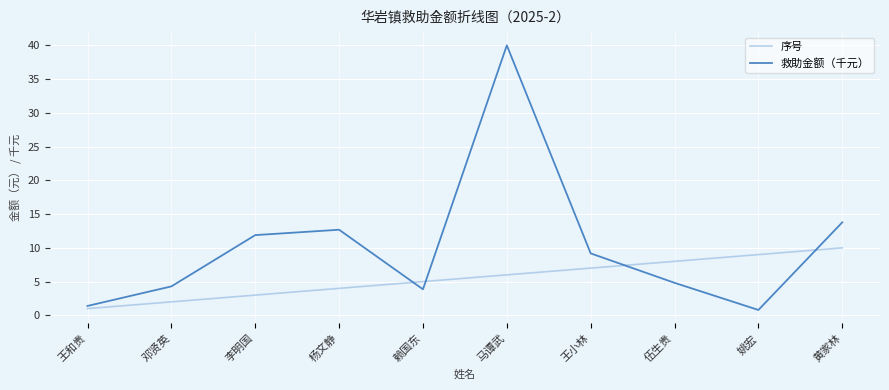

What value does the 序号 series have at 李明国?

3.0